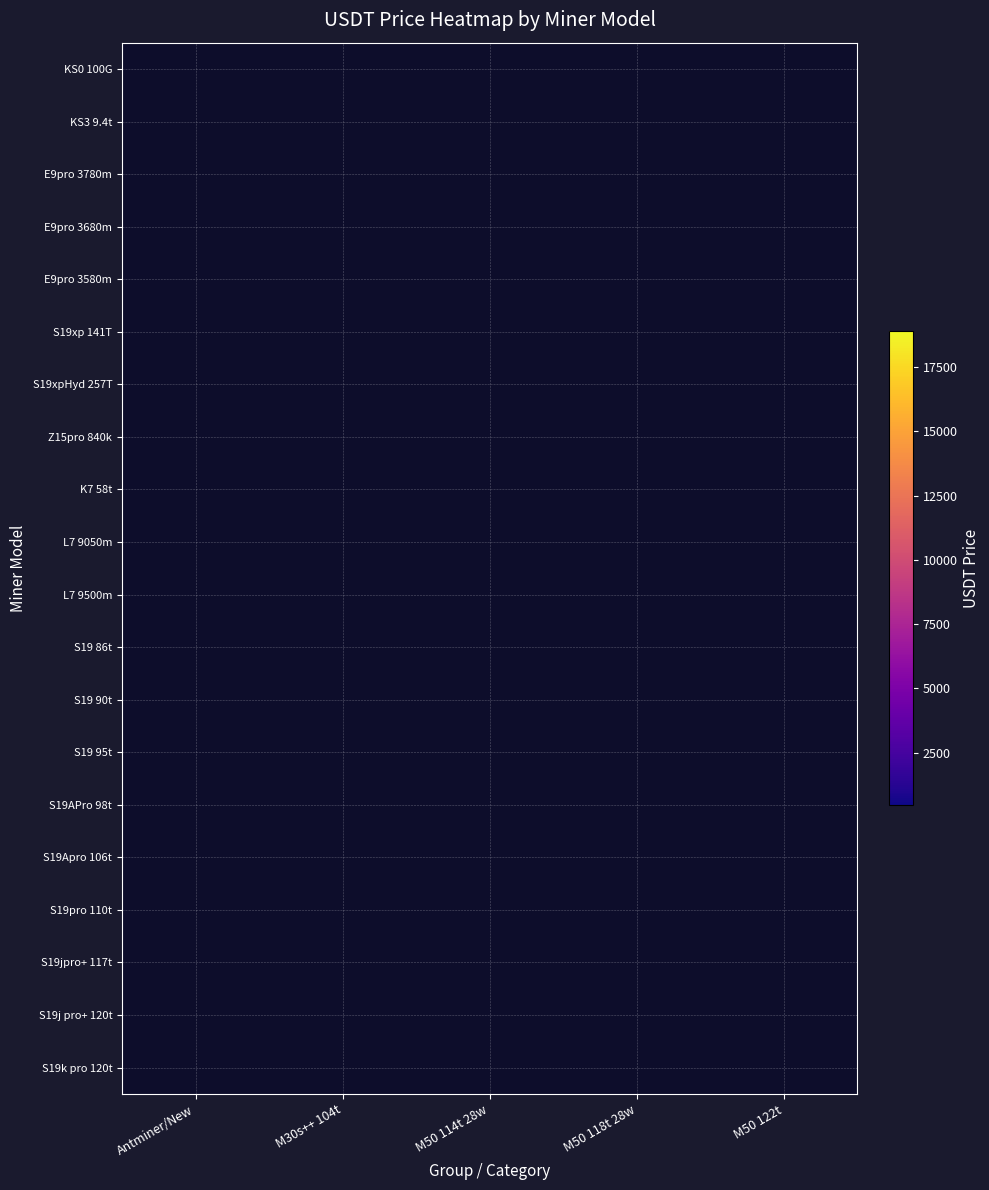

Which label corresponds to the largest value in the chart?

Antminer/New